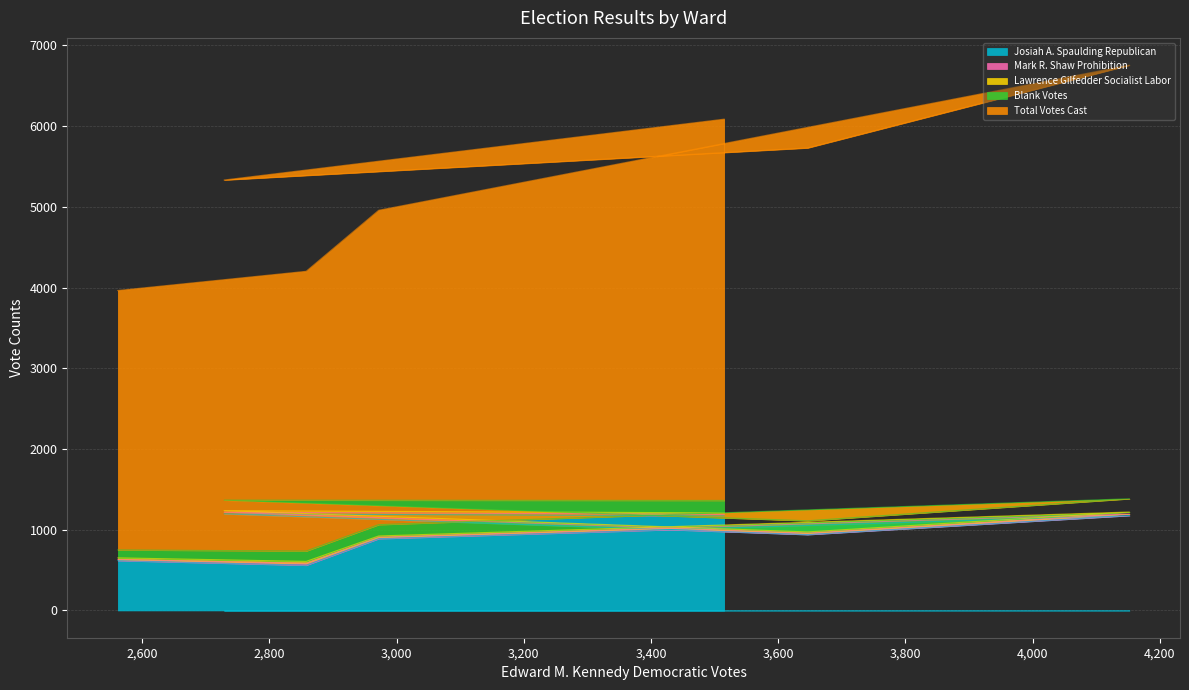

How many values in the Lawrence Gilfedder Socialist Labor series exceed 19?

3